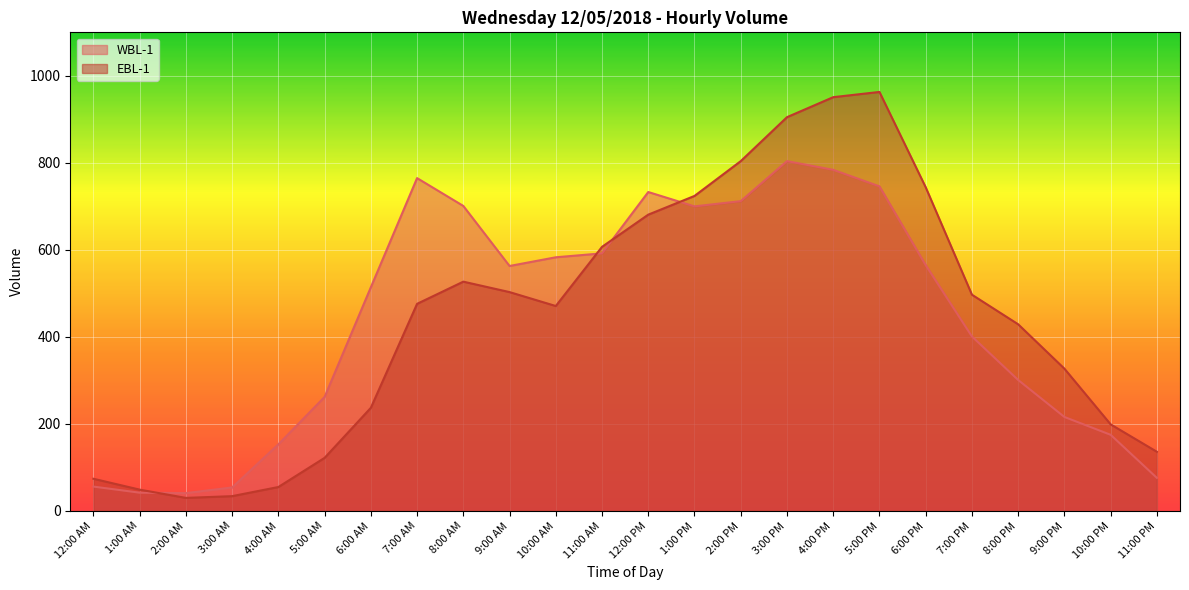

The WBL-1 series shows 42 at 1:00 AM. True or false?

True